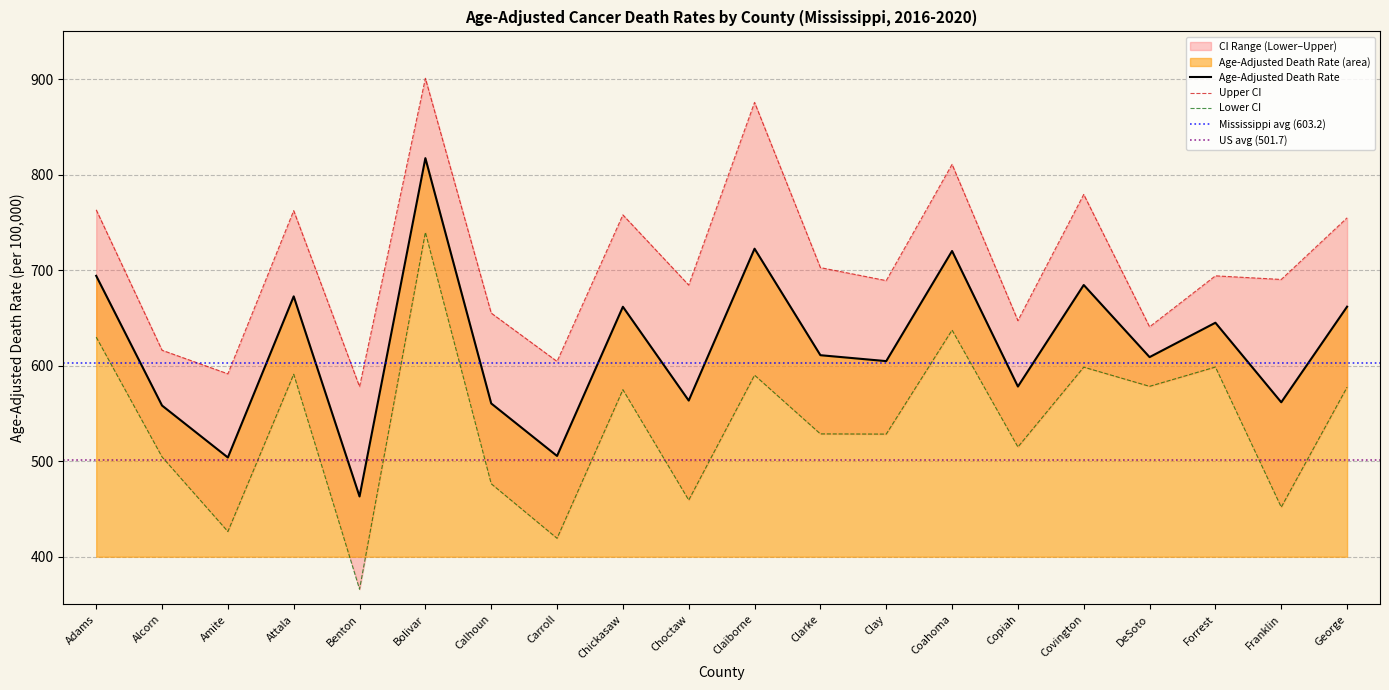

What is the minimum value for Age-Adjusted Death Rate?

463.1